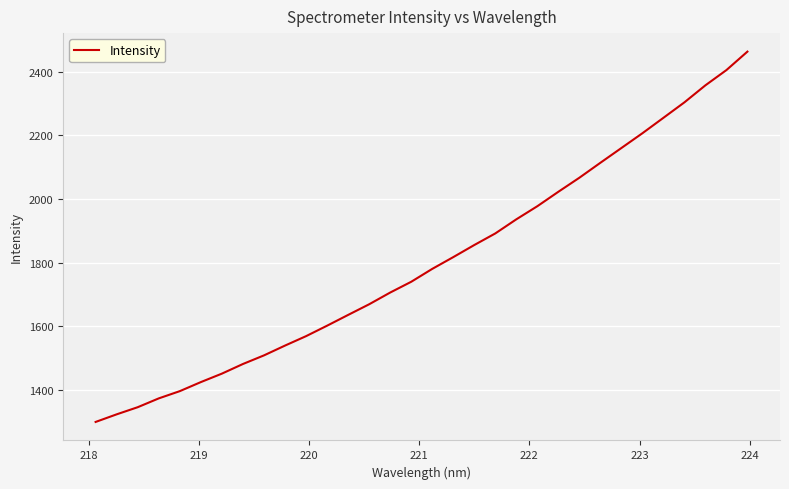

What is the difference between the maximum and minimum values?

1164.1